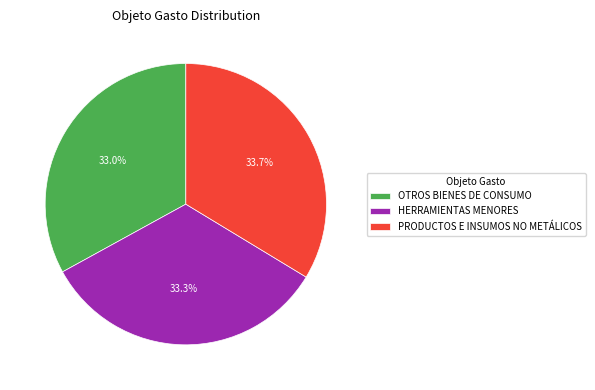

True or false: PRODUCTOS E INSUMOS NO METÁLICOS accounts for 48% of the total.

False